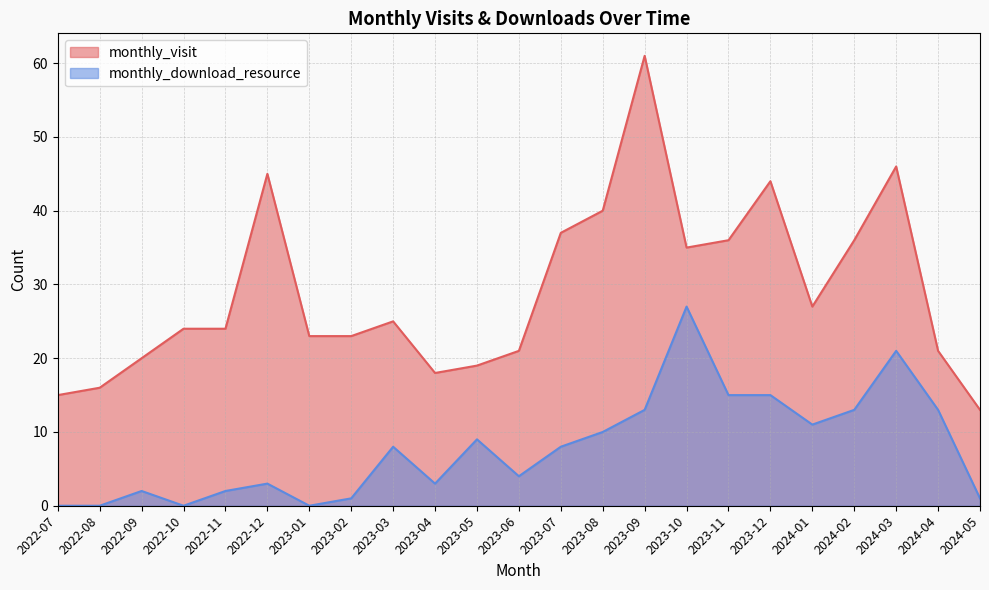

In monthly_download_resource, how many points are higher than both neighbors (excluding endpoints)?

6